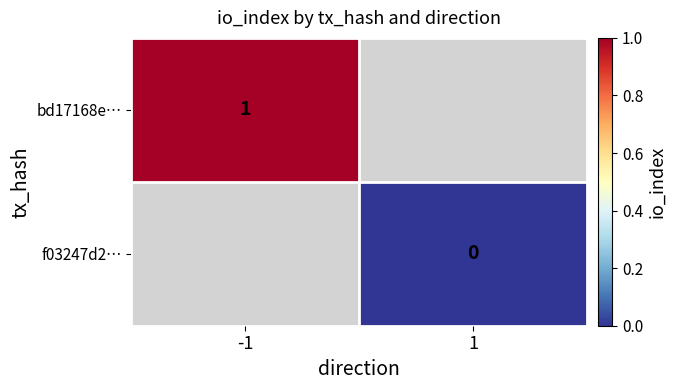

The bd17168e… series shows 1 at -1. True or false?

True